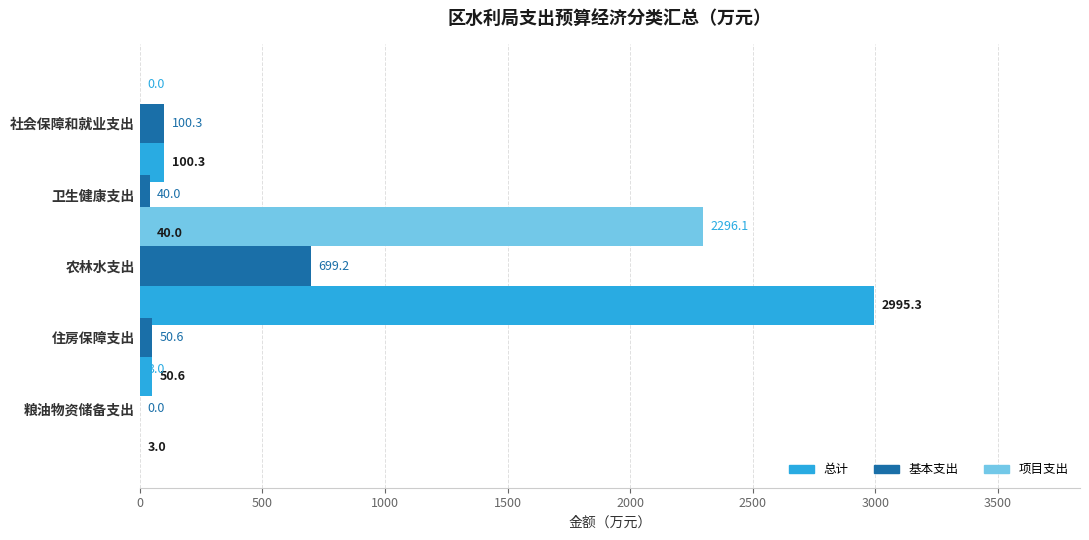

Which series has the largest range (max minus min)?

总计